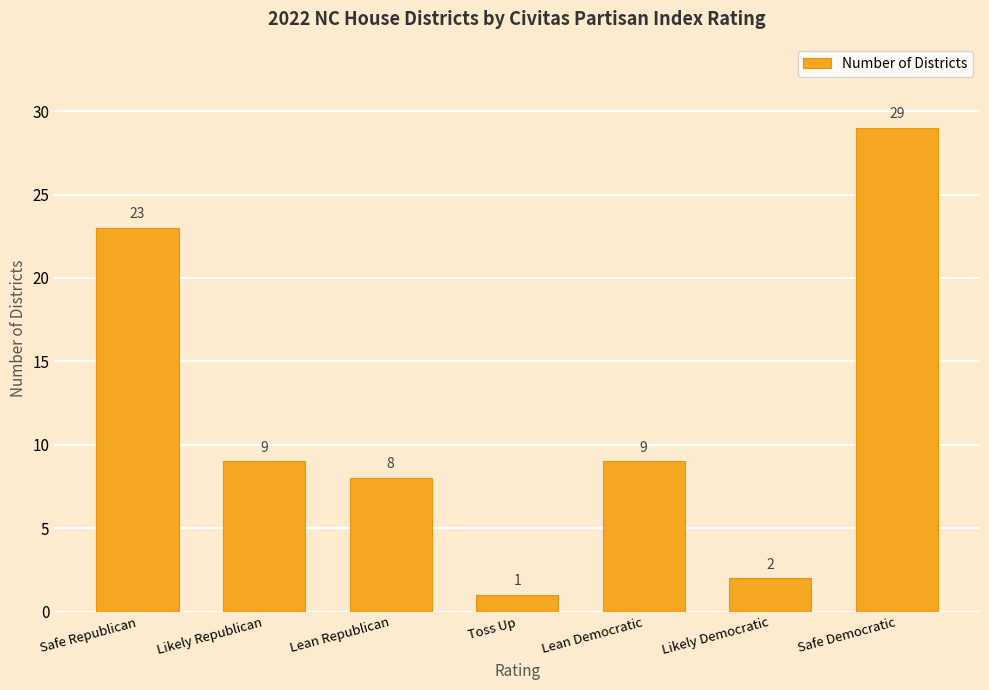

At which category does the chart reach its peak across all series?

Safe Democratic